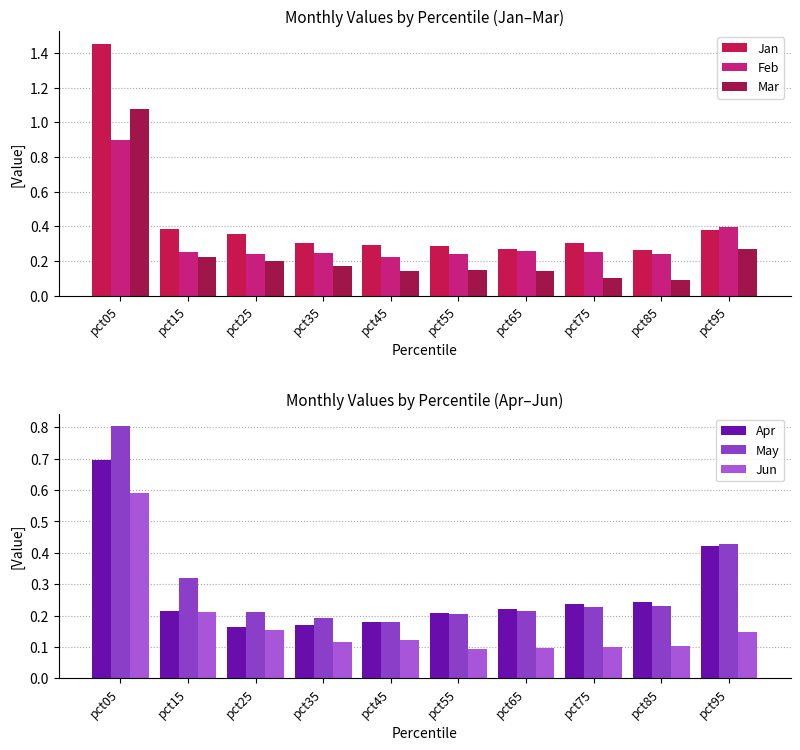

The value of Mar at pct25 is 0.0. True or false?

False